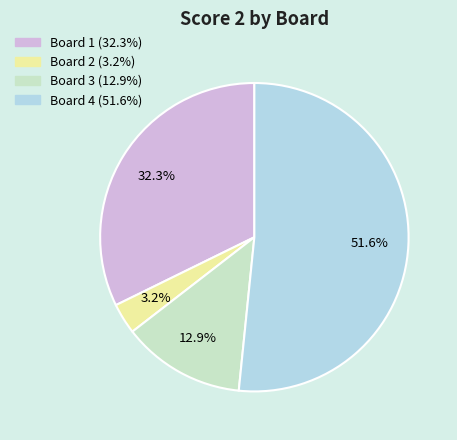

How many segments does this pie chart have?

4